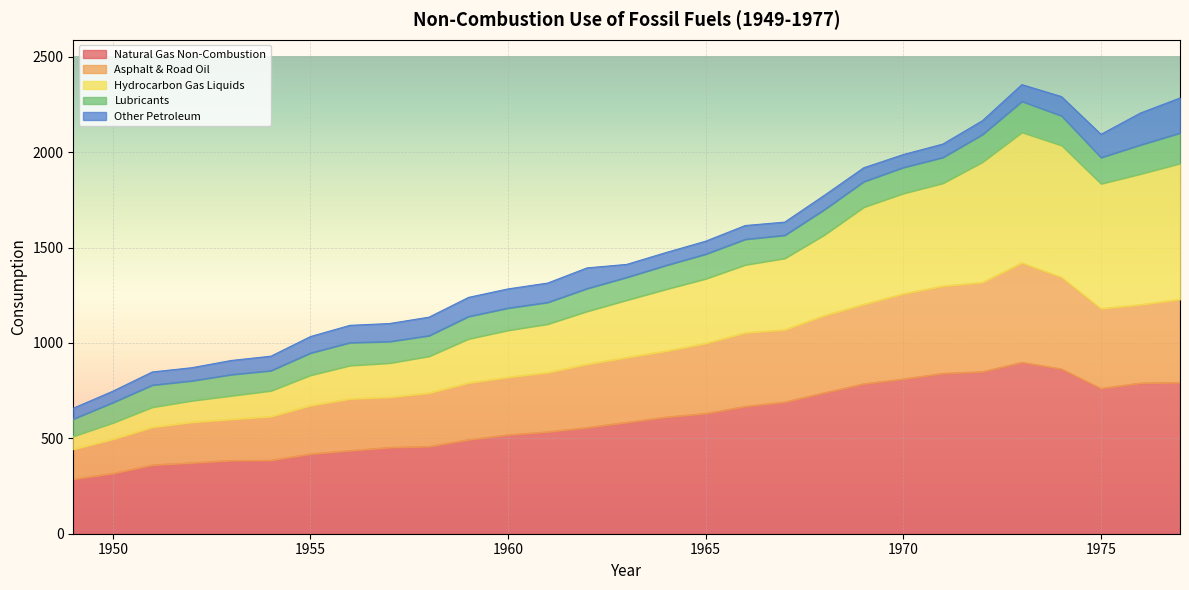

The Natural Gas Non-Combustion series shows 1094.0 at 1976. True or false?

False